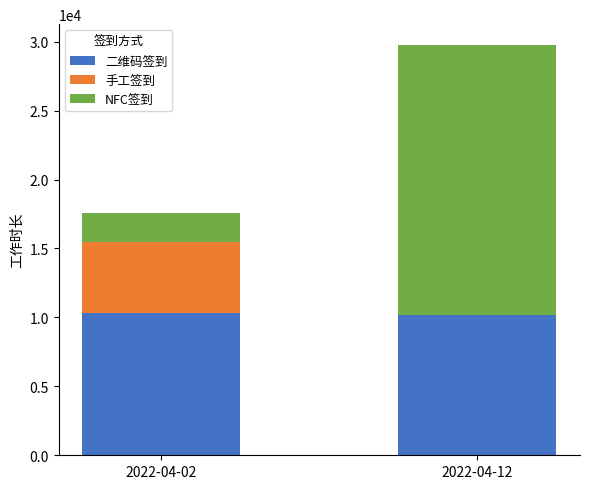

Reading left to right, list the values for the 二维码签到 series.

2022-04-02=10311	2022-04-12=10148